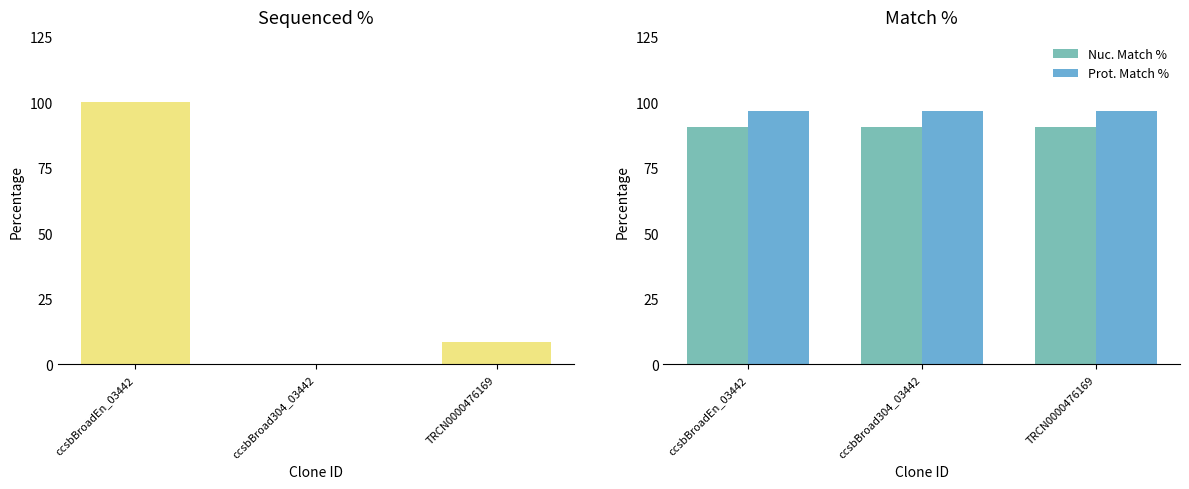

At which label does Nuc. Match % reach its peak?

ccsbBroadEn_03442